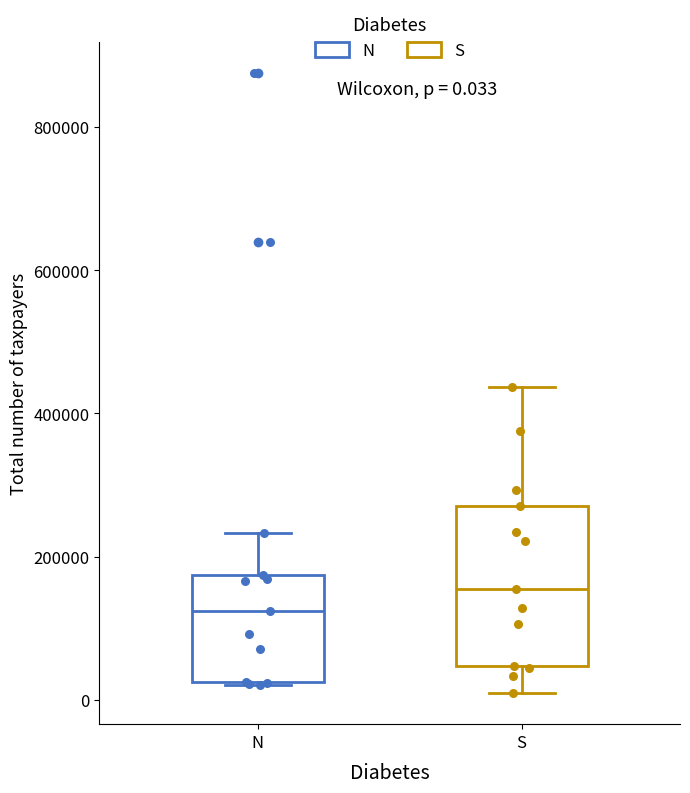

Which box's median line is the lowest?

N